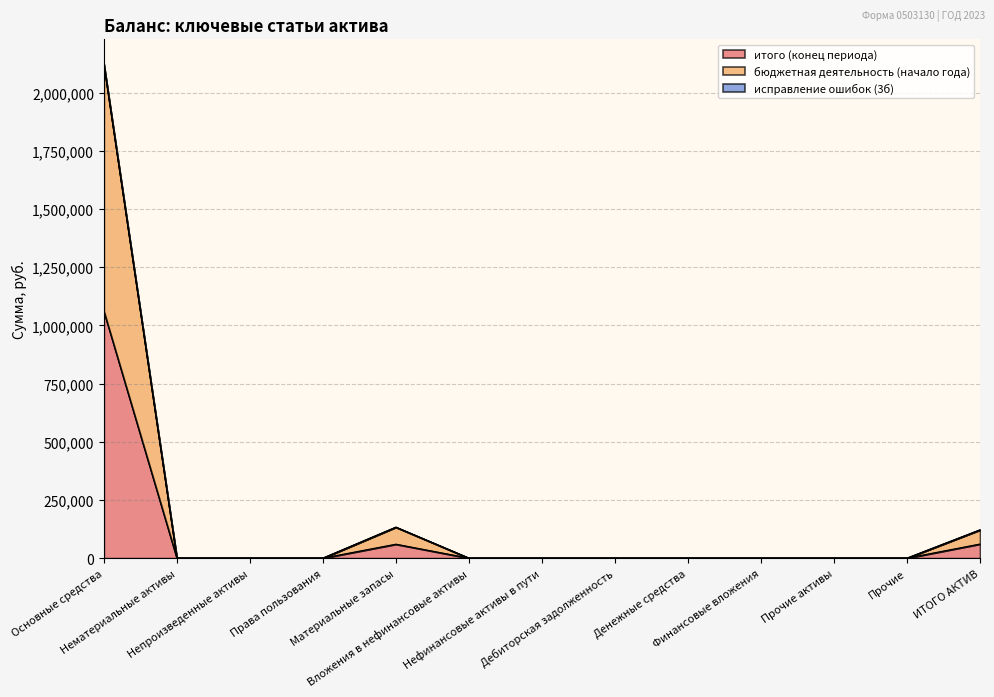

What is the highest value of the итого (конец периода) series?

1061183.0